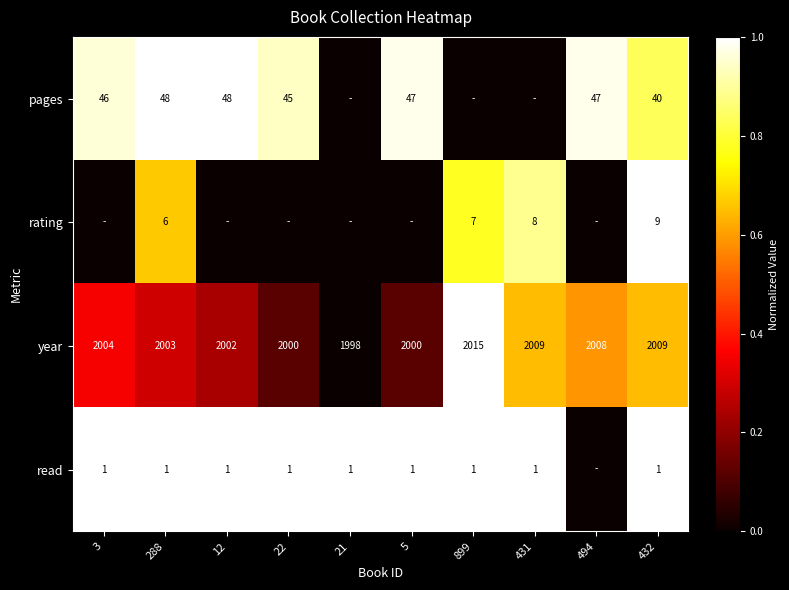

The pages series shows 1.3 at 432. True or false?

False